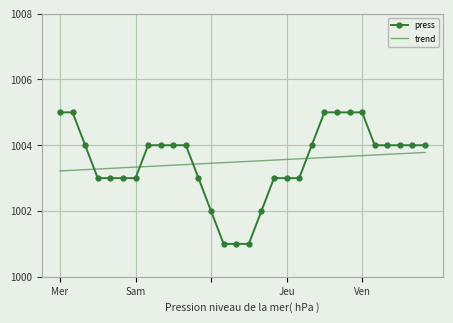

What are all the series names shown in the legend?

press, trend